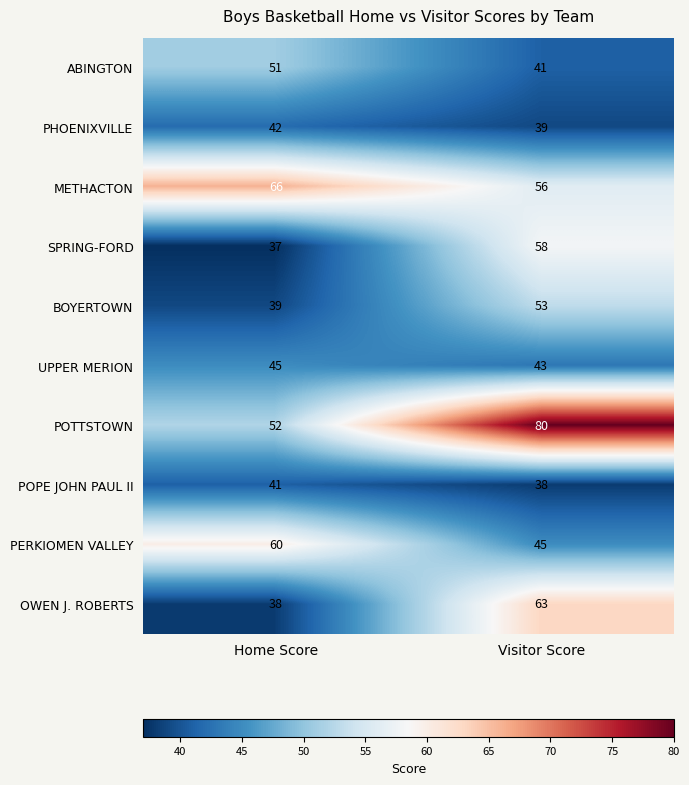

At which label is PERKIOMEN VALLEY closest to 52?

Visitor Score